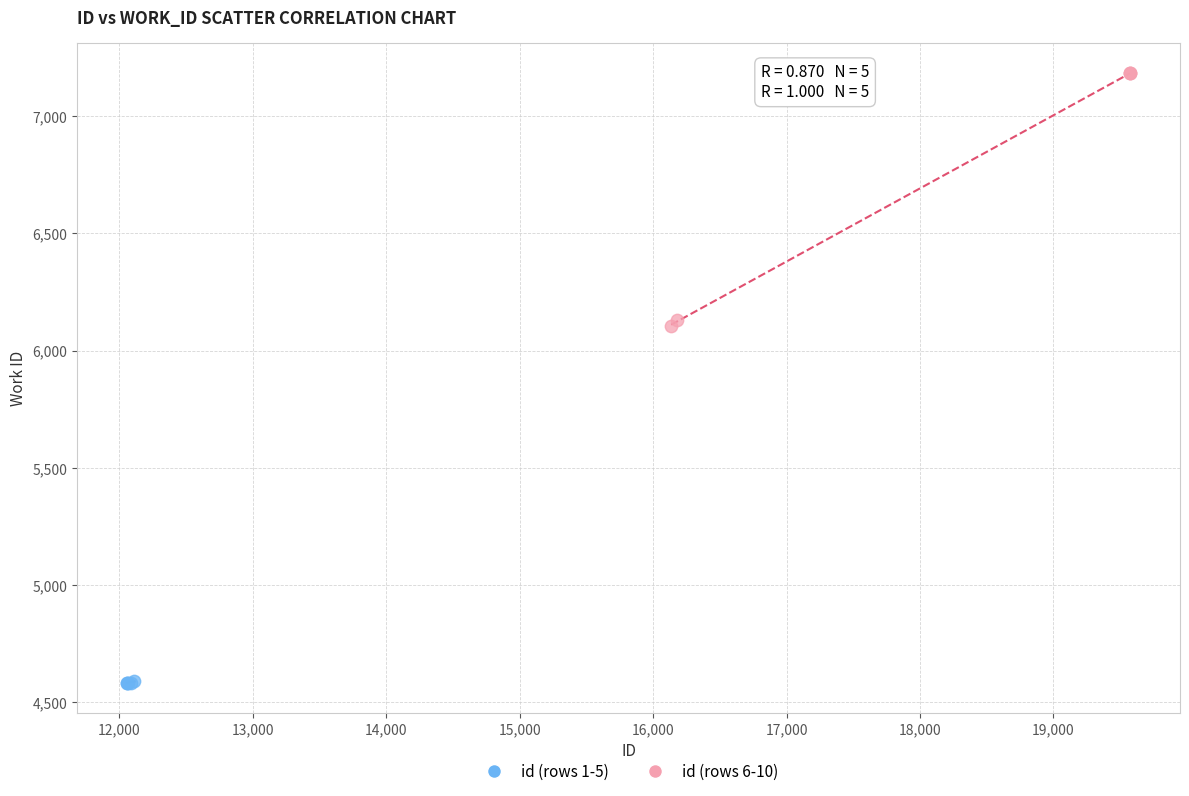

Which series reaches the maximum Y coordinate?

id (rows 6-10)